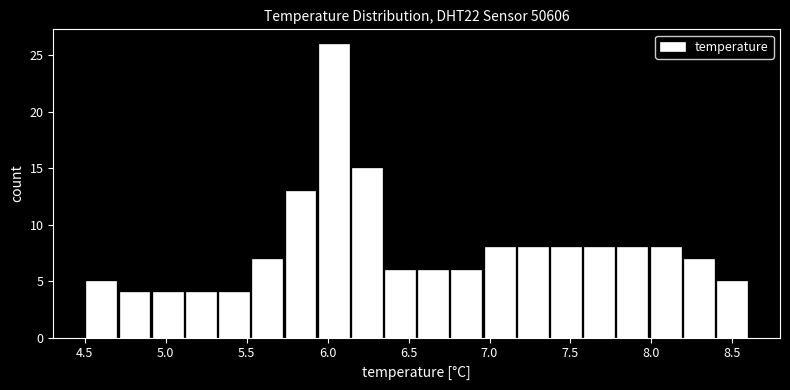

What is the height of the bar covering 5.935 to 6.140 on the x-axis? Neither the bar edges nor the heights are printed on the chart, so give them approximately, as read against the axes.

26